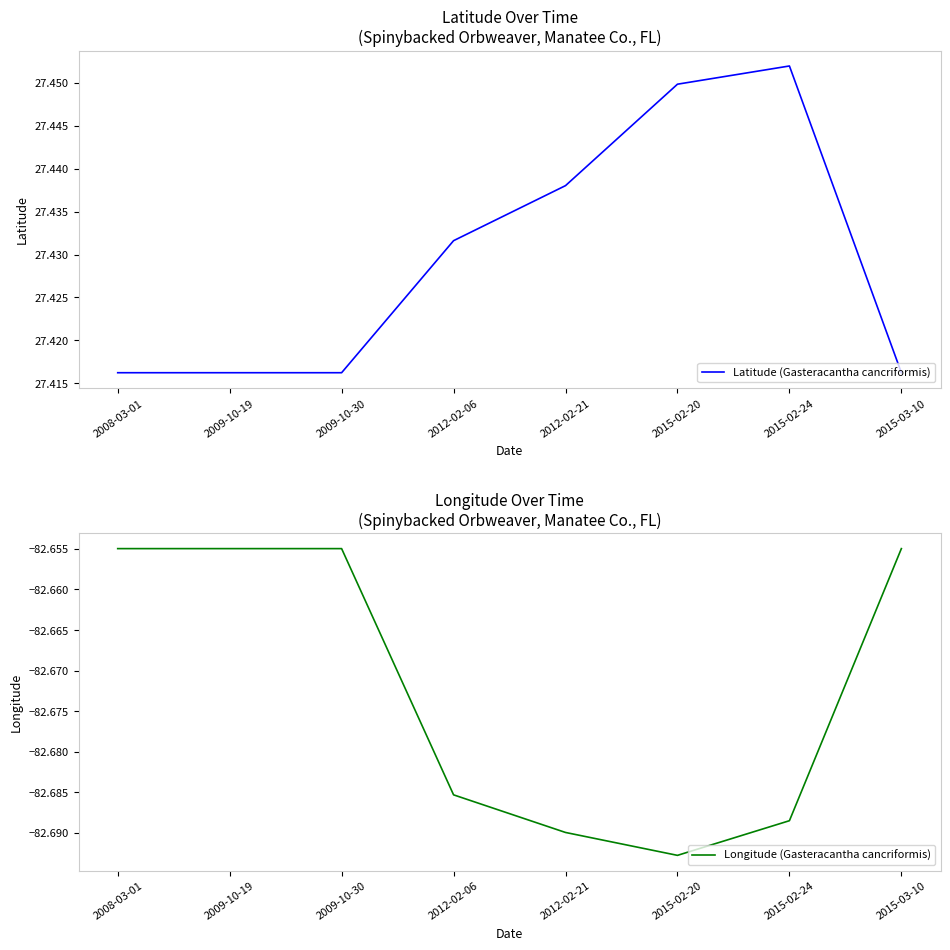

Does the chart display data point markers on the line(s)?

No